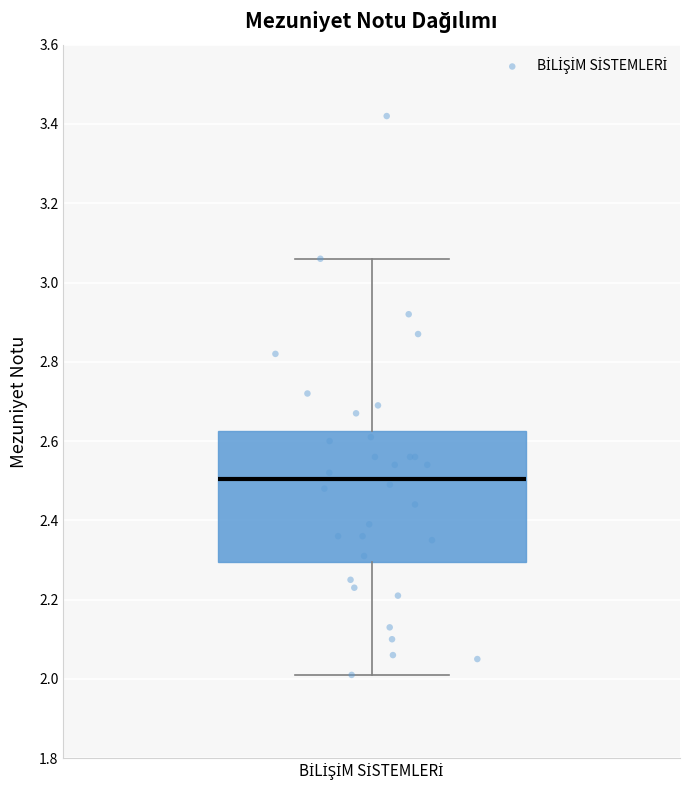

Read this box plot against the y-axis: the position of the median line, the range covered by the box, and the ends of both whiskers. The values are not printed on the chart, so give them approximately, as read against the axis.

median 2.50, box 2.30 to 2.62, whiskers 2.02 to 3.06